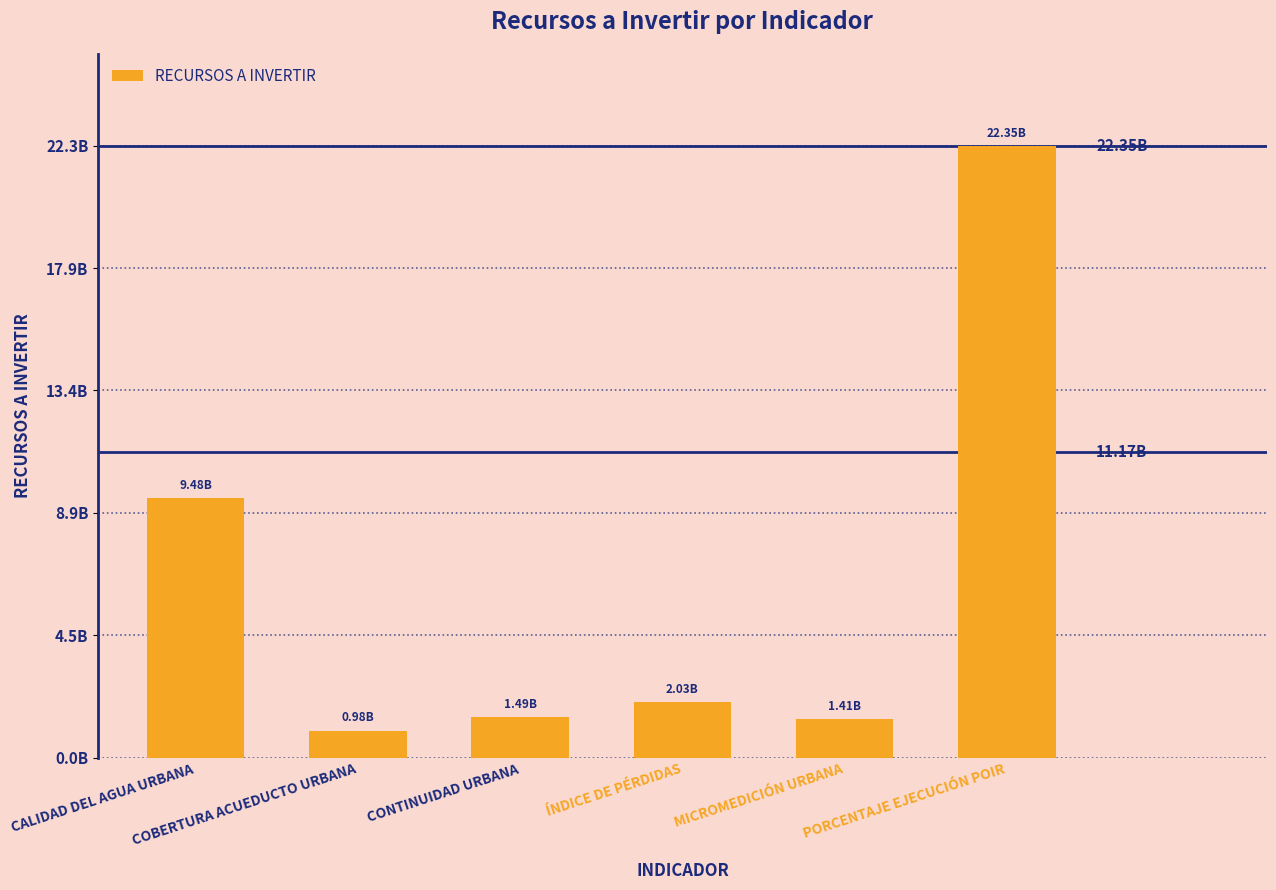

Rank the categories by value from lowest to highest.

COBERTURA ACUEDUCTO URBANA, MICROMEDICIÓN URBANA, CONTINUIDAD URBANA, ÍNDICE DE PÉRDIDAS, CALIDAD DEL AGUA URBANA, PORCENTAJE EJECUCIÓN POIR